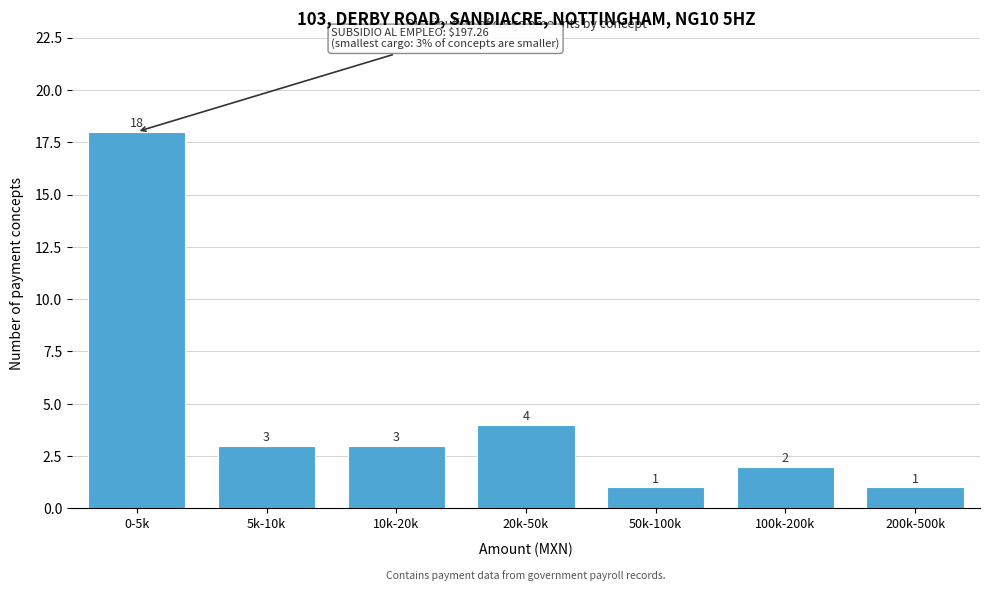

Reading right to left, what are all the values shown in this chart?

200k-500k=1	100k-200k=2	50k-100k=1	20k-50k=4	10k-20k=3	5k-10k=3	0-5k=18